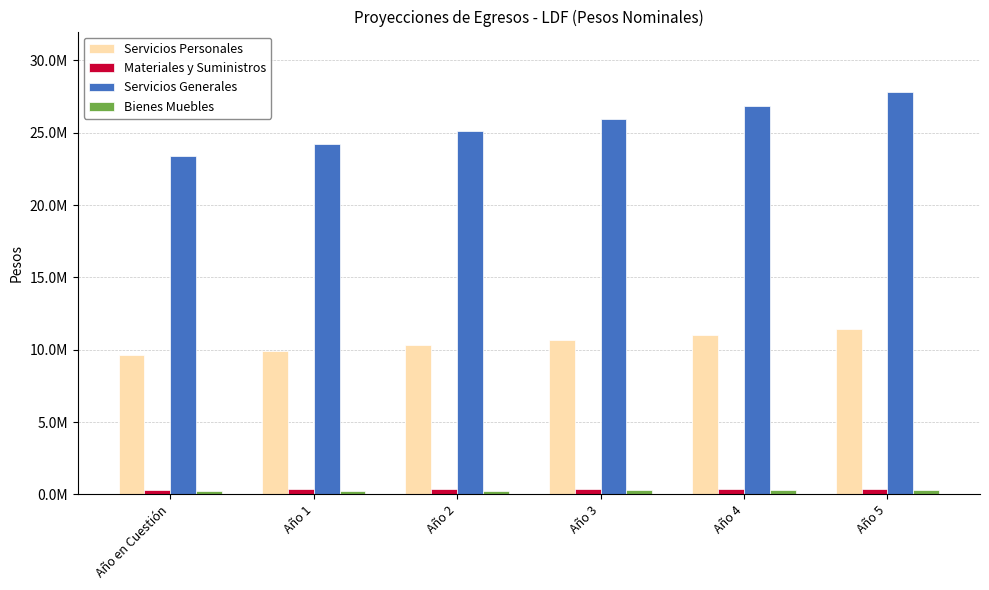

Does the chart contain any negative values?

No